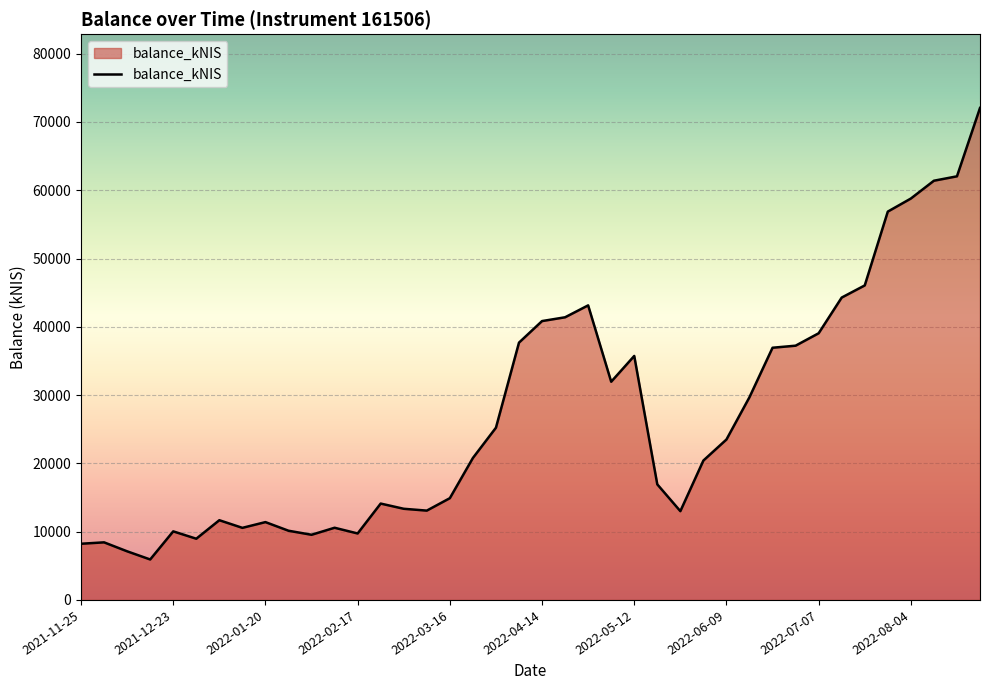

What is the maximum value shown in the chart?

72049.3